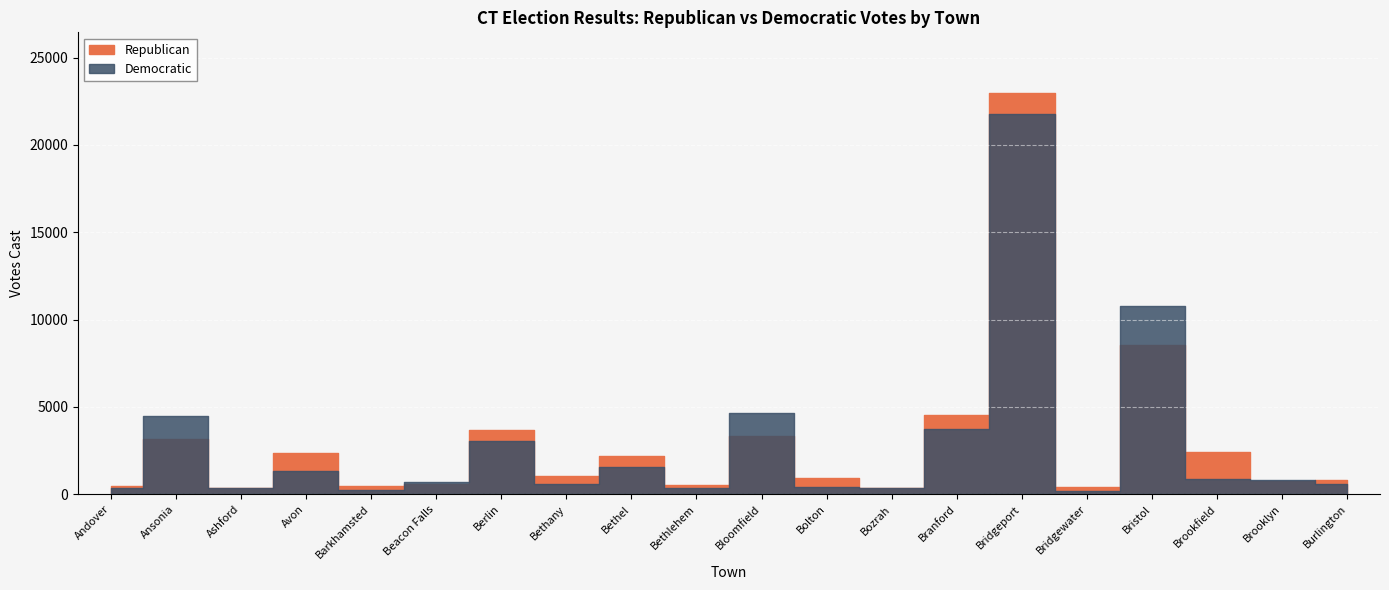

Between Brookfield and Barkhamsted, which is larger?

Brookfield